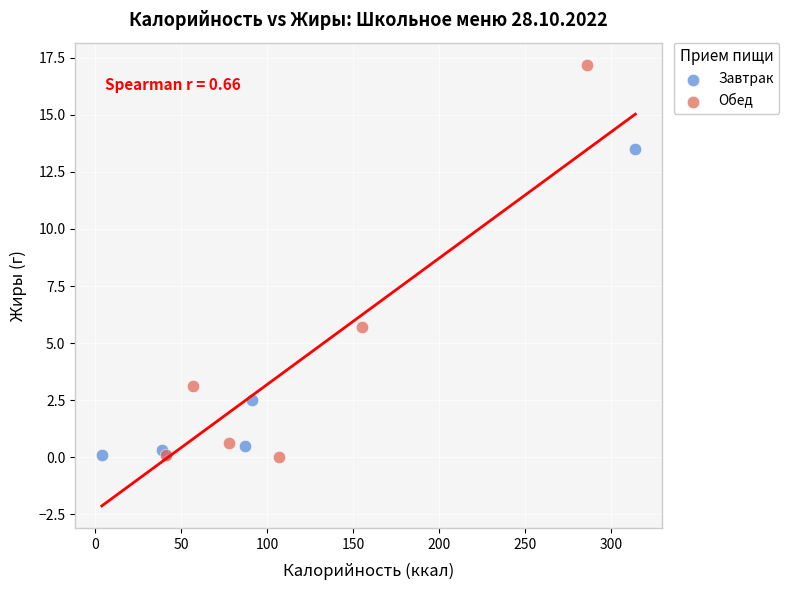

Which series reaches the maximum Y coordinate?

Обед